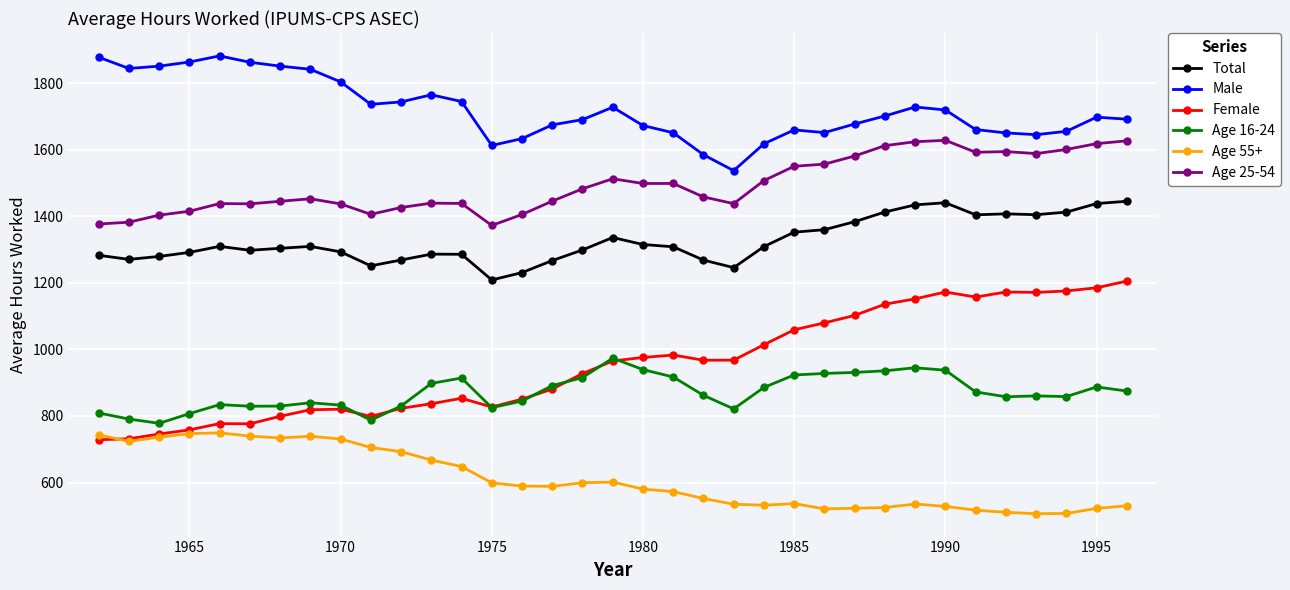

Which series has the widest spread of values?

Female